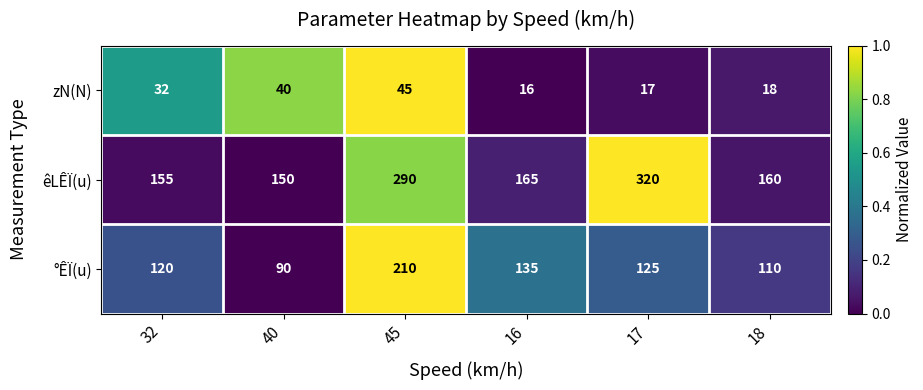

True or false: °ÊÏ(u) has a value of 135 at 16.

True